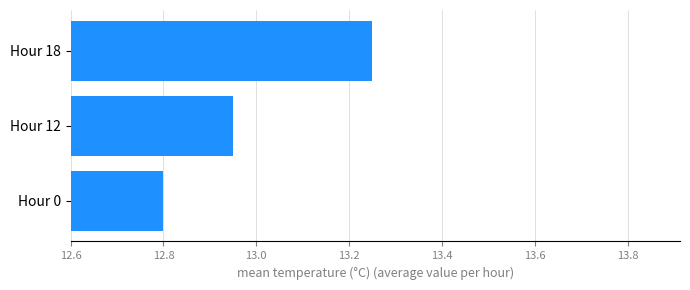

Rank the categories by value from lowest to highest.

Hour 0, Hour 12, Hour 18